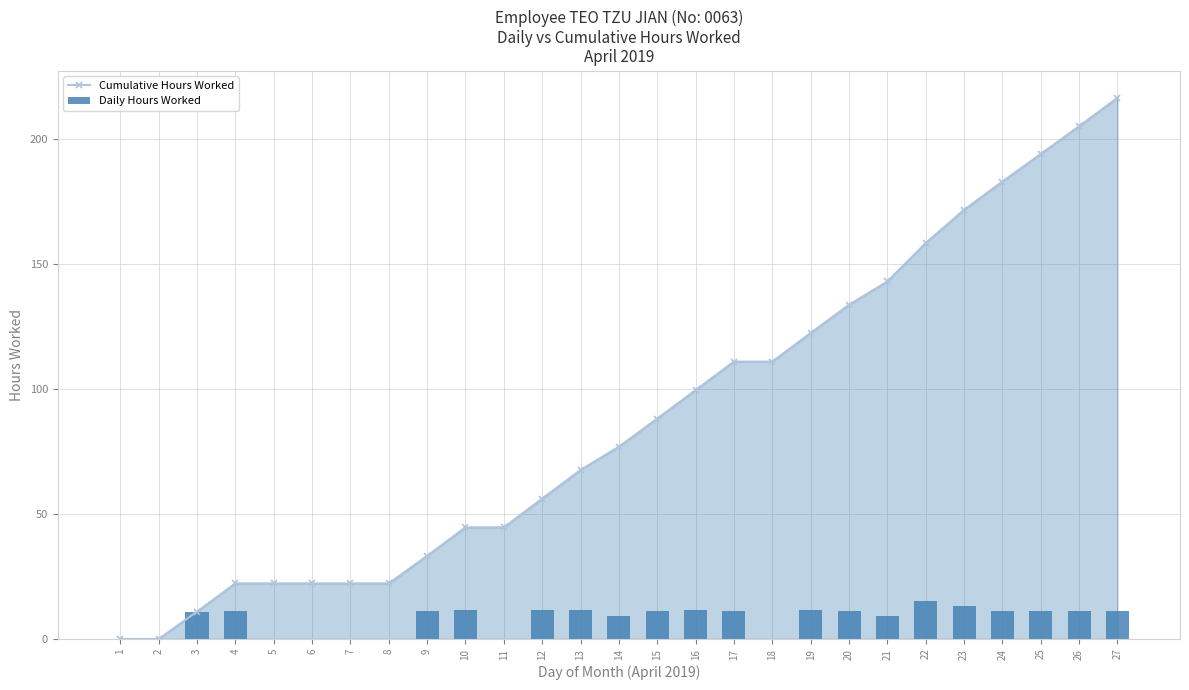

How many categories are shown in the chart?

27